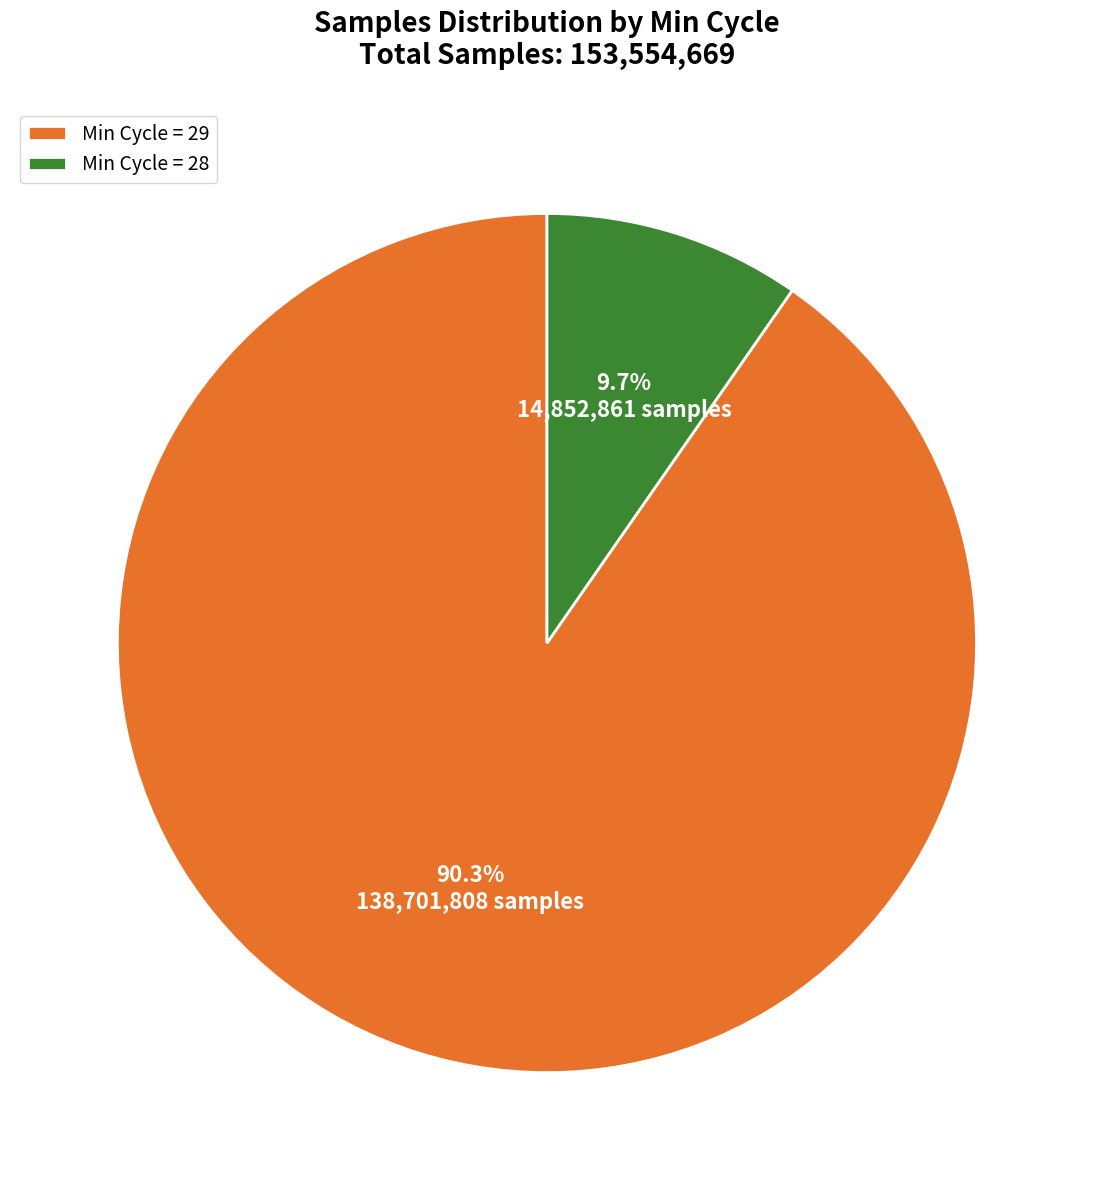

Count the number of slices in the pie.

2